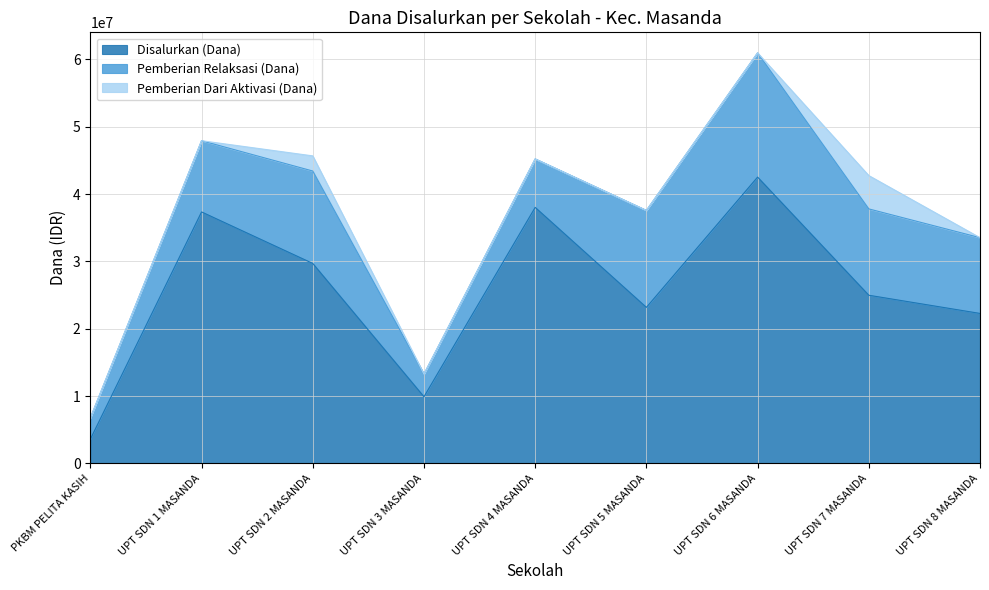

Does the chart display data point markers on the line(s)?

No